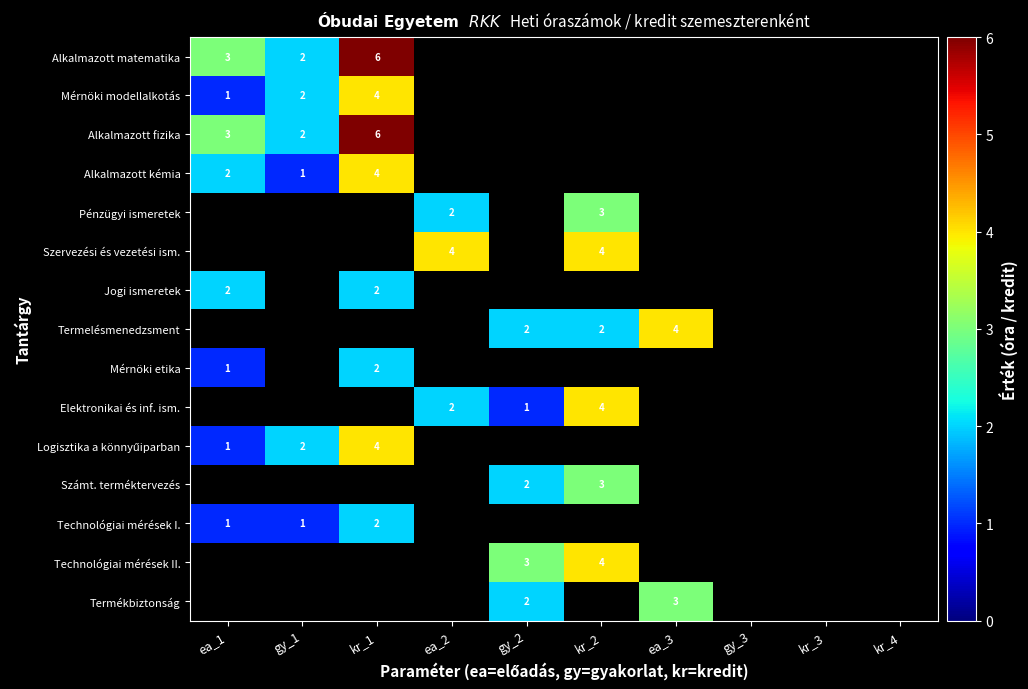

The value of Alkalmazott fizika at kr_1 is 8. True or false?

False